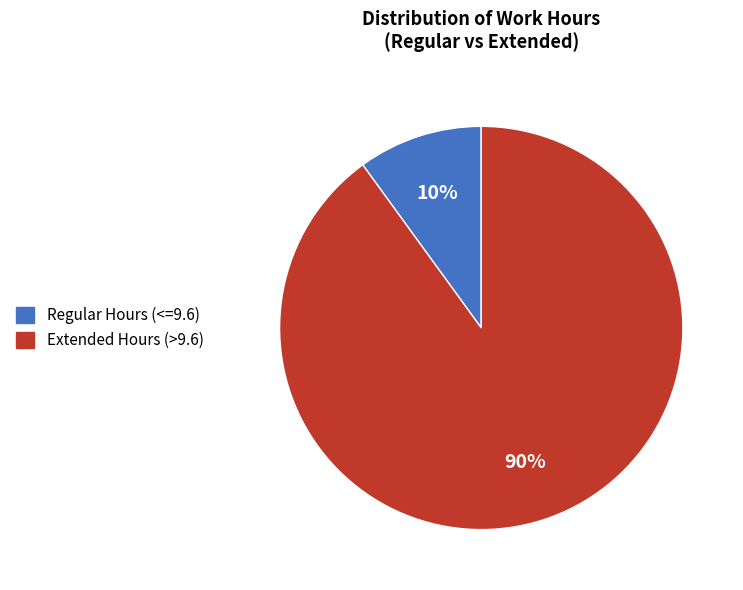

Rank the categories by value from lowest to highest.

Regular Hours (<=9.6), Extended Hours (>9.6)